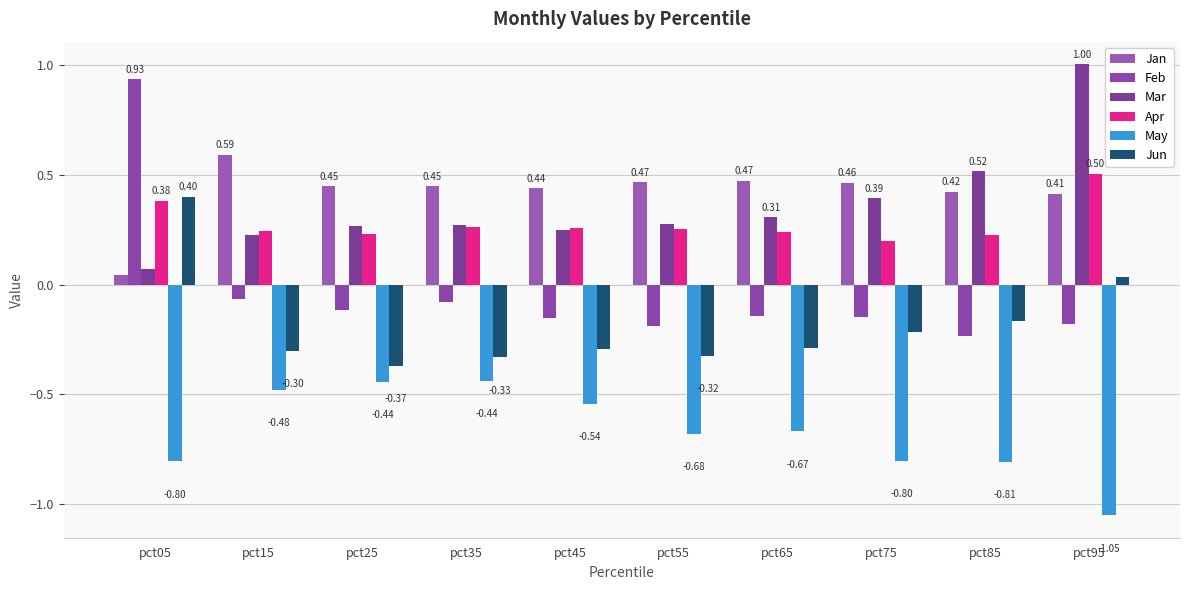

Reading left to right, transcribe all the data shown in this chart.

Jan: pct05=0.0	pct15=0.6	pct25=0.4	pct35=0.4	pct45=0.4	pct55=0.5	pct65=0.5	pct75=0.5	pct85=0.4	pct95=0.4
Feb: pct05=0.9	pct15=-0.1	pct25=-0.1	pct35=-0.1	pct45=-0.2	pct55=-0.2	pct65=-0.1	pct75=-0.1	pct85=-0.2	pct95=-0.2
Mar: pct05=0.1	pct15=0.2	pct25=0.3	pct35=0.3	pct45=0.2	pct55=0.3	pct65=0.3	pct75=0.4	pct85=0.5	pct95=1.0
Apr: pct05=0.4	pct15=0.2	pct25=0.2	pct35=0.3	pct45=0.3	pct55=0.3	pct65=0.2	pct75=0.2	pct85=0.2	pct95=0.5
May: pct05=-0.8	pct15=-0.5	pct25=-0.4	pct35=-0.4	pct45=-0.5	pct55=-0.7	pct65=-0.7	pct75=-0.8	pct85=-0.8	pct95=-1.0
Jun: pct05=0.4	pct15=-0.3	pct25=-0.4	pct35=-0.3	pct45=-0.3	pct55=-0.3	pct65=-0.3	pct75=-0.2	pct85=-0.2	pct95=0.0